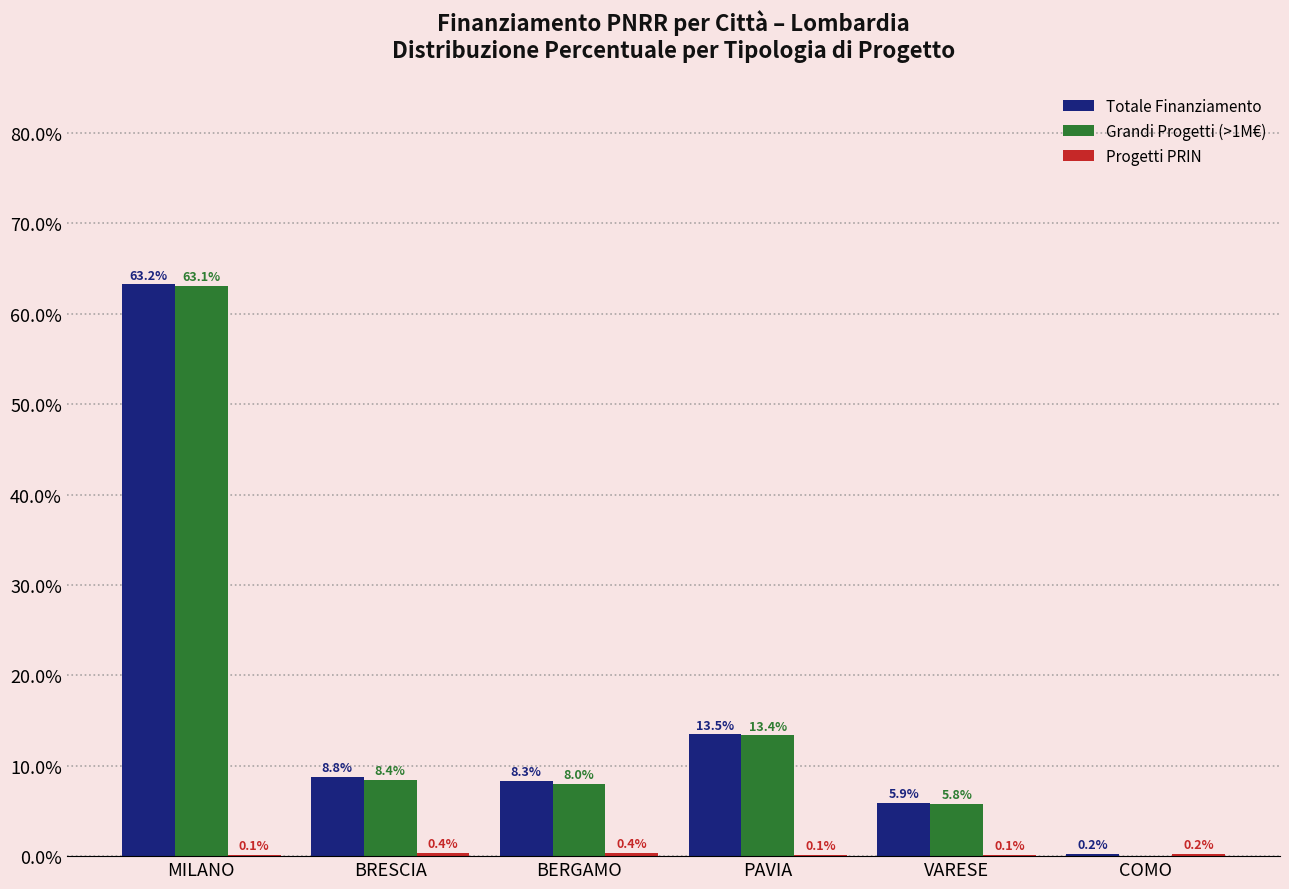

What is the sum of the Totale Finanziamento values at VARESE and BRESCIA?

14.7